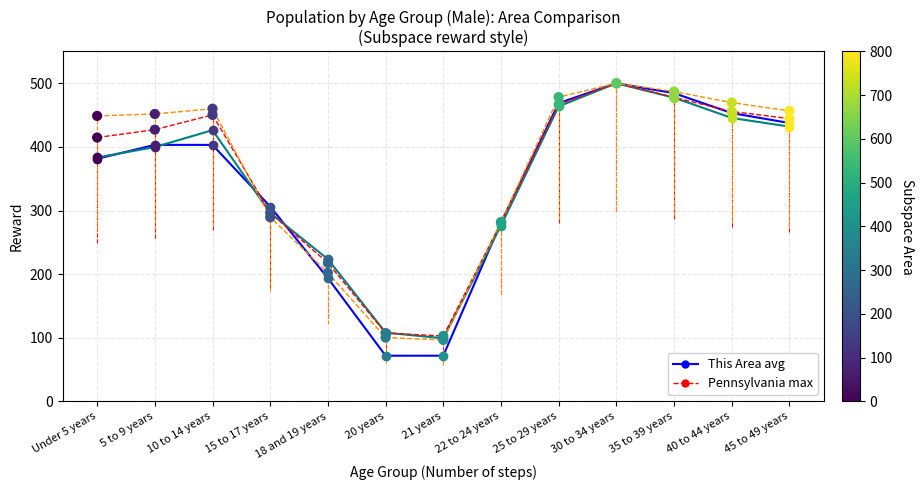

At which category is the sum across all series the highest?

30 to 34 years